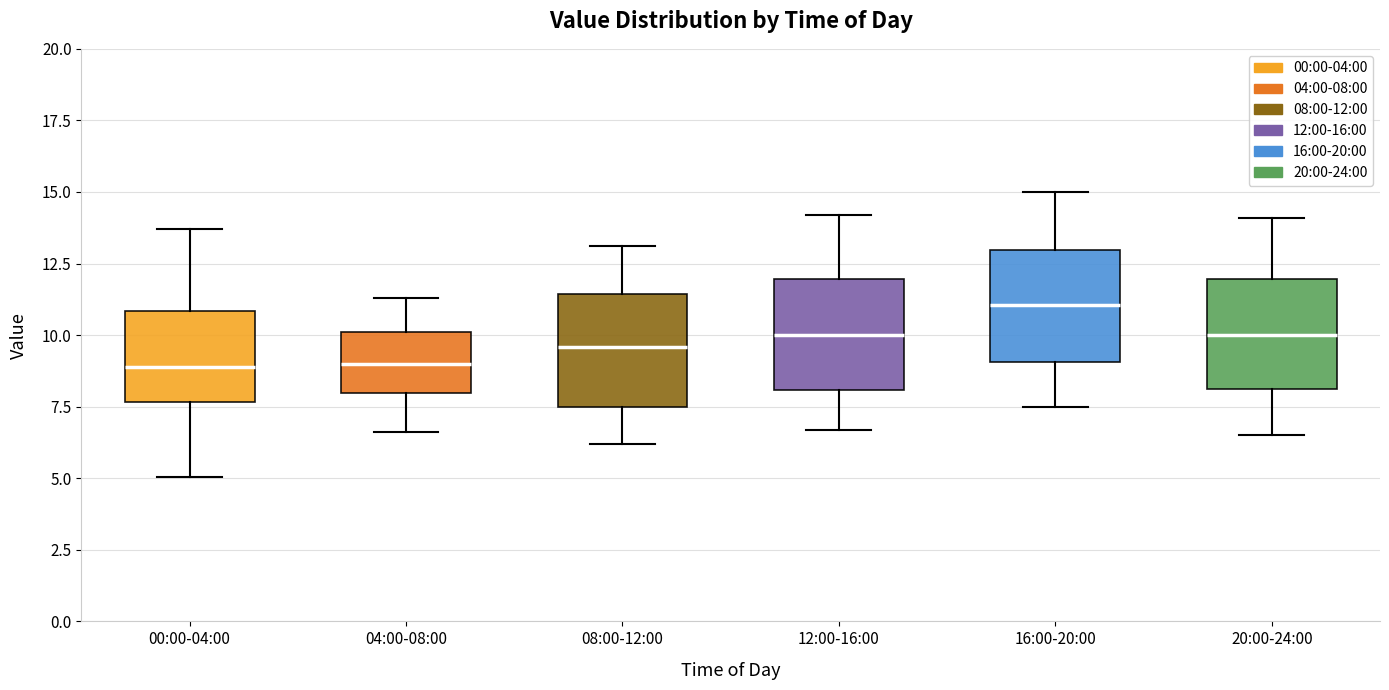

Which box's median line is the highest?

16:00-20:00